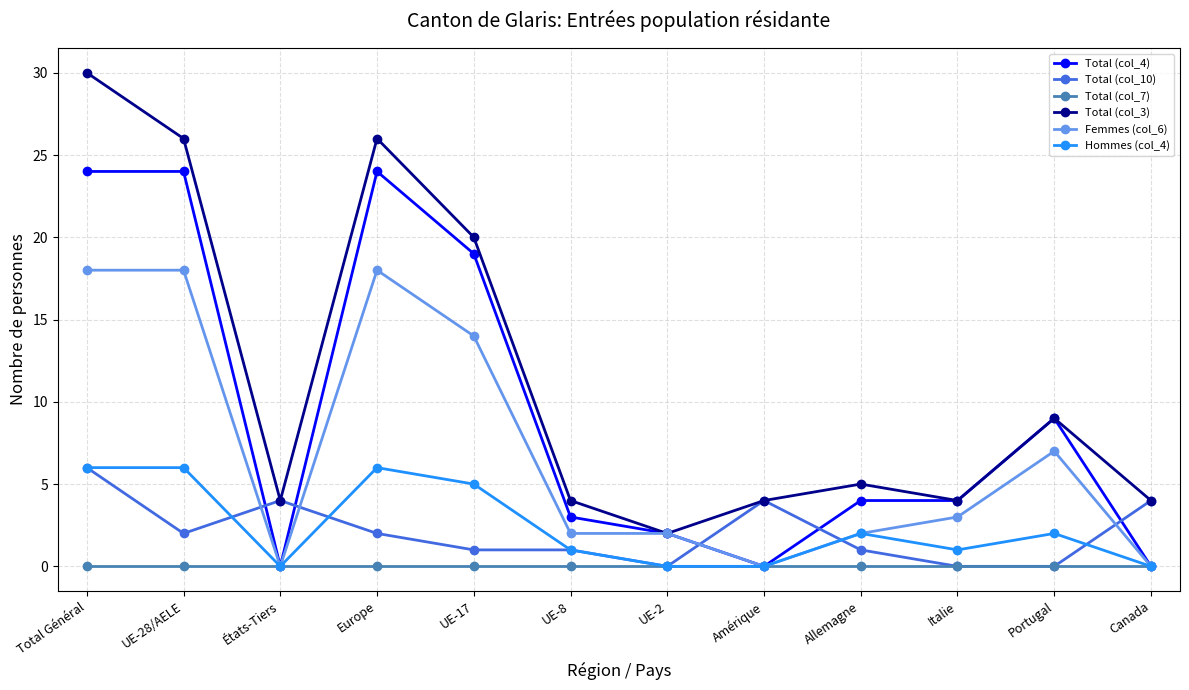

True or false: Hommes (col_4) has a value of -2 at États-Tiers.

False